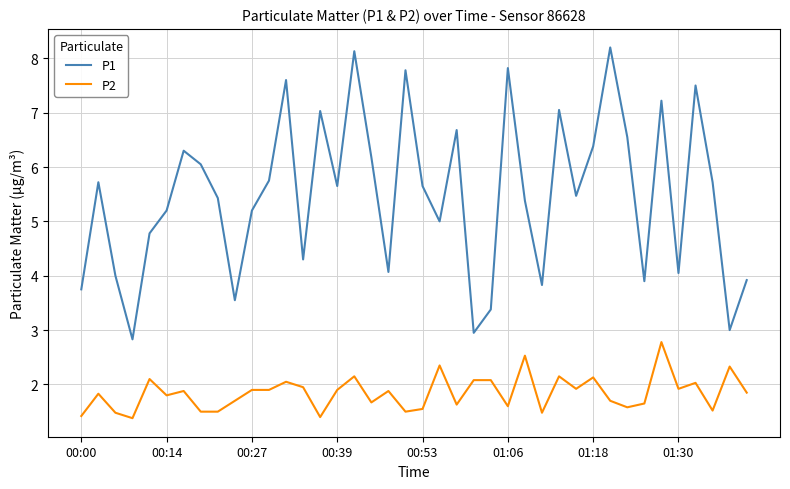

Which series has the largest range (max minus min)?

P1